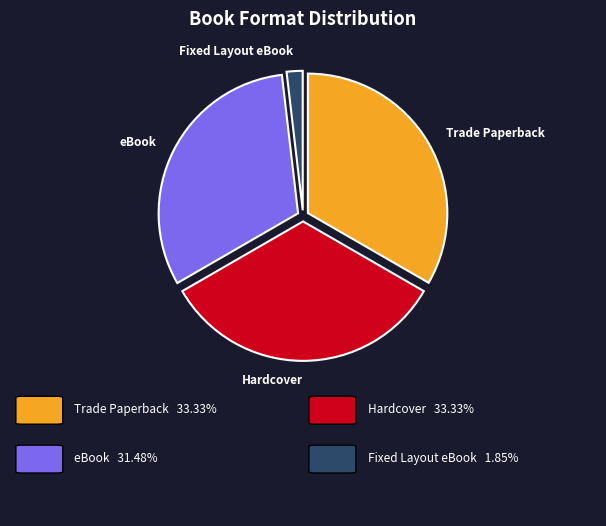

Does any single category account for the majority?

No